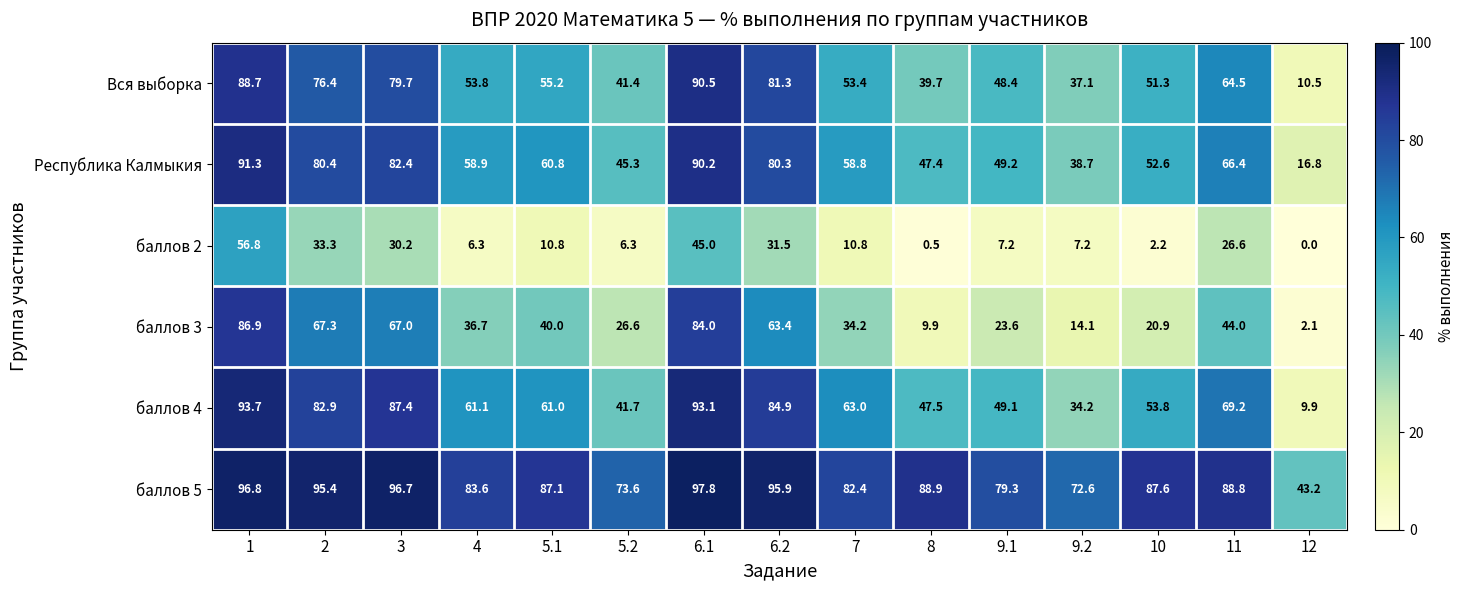

Which series has the largest range (max minus min)?

баллов 3